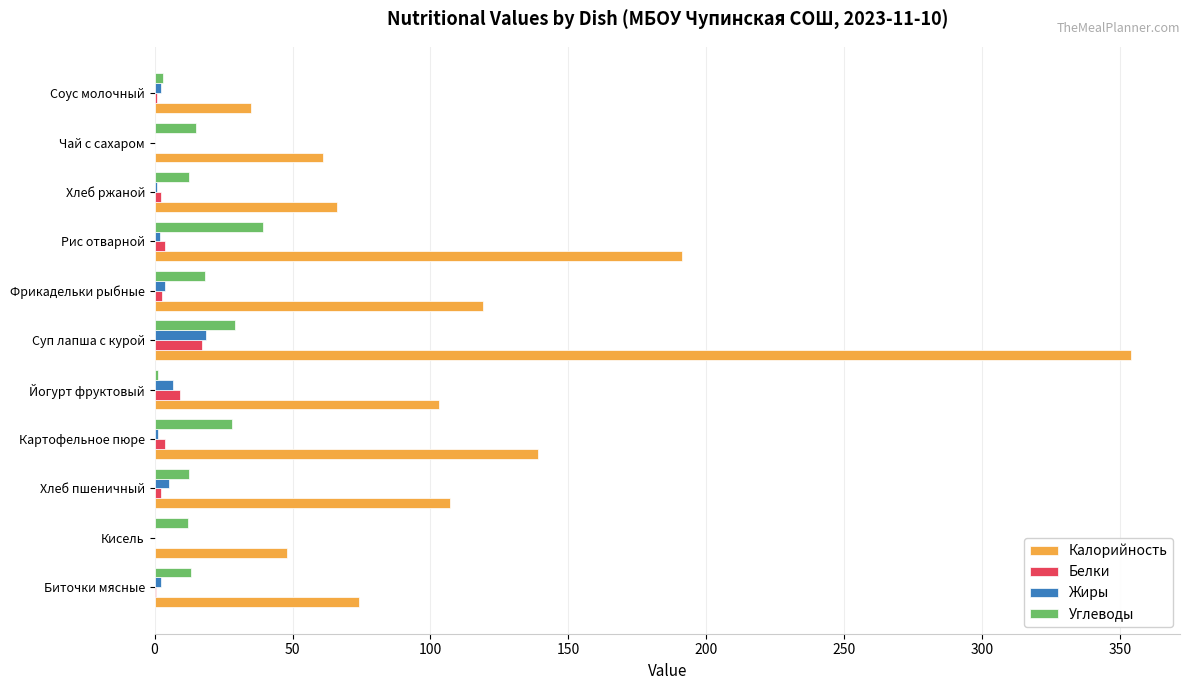

True or false: Углеводы has a value of 15.0 at Чай с сахаром.

True